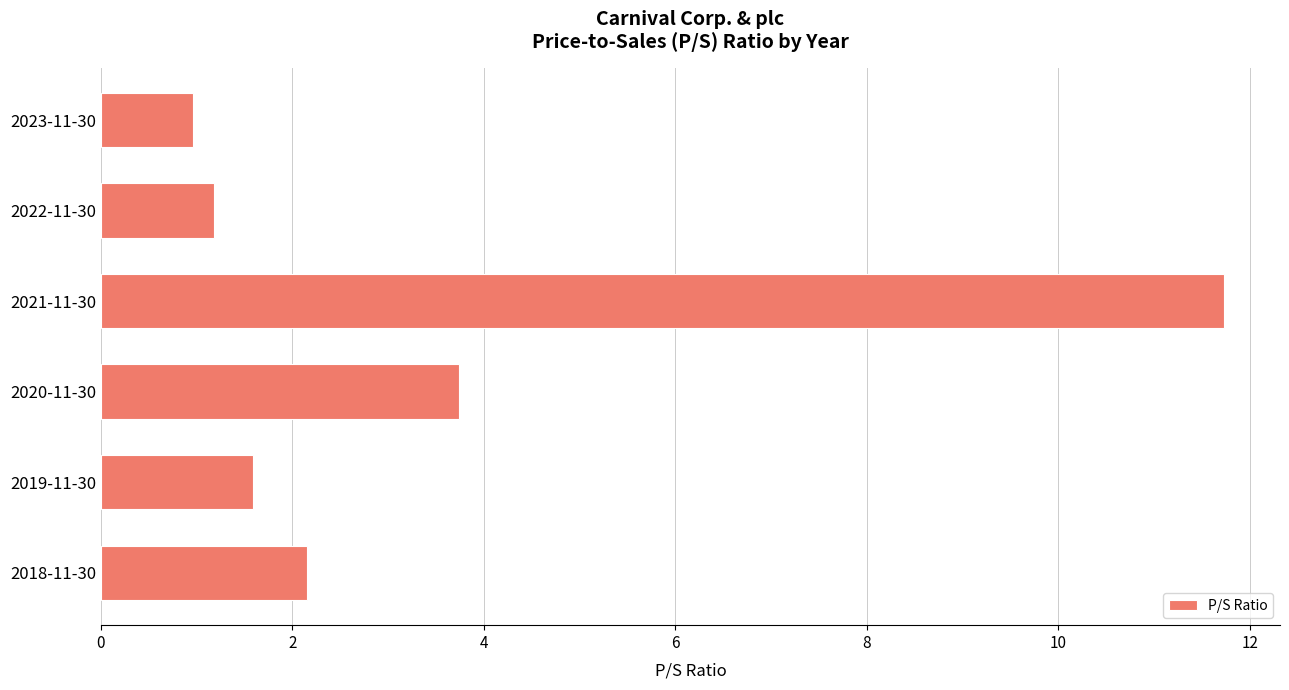

Count the number of data series in this chart.

1